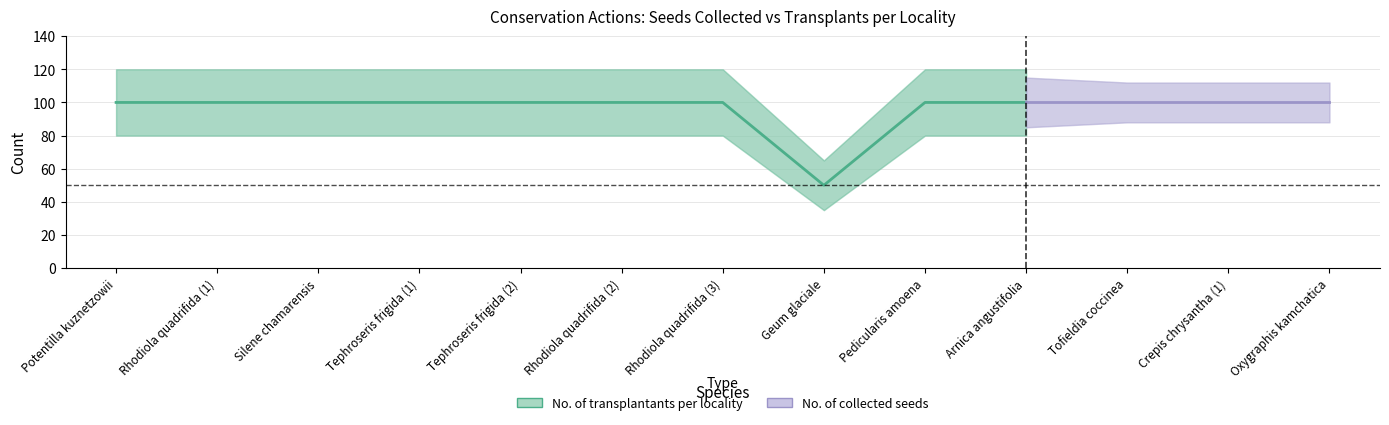

What are all the series names shown in the legend?

No. of transplantants per locality, No. of collected seeds